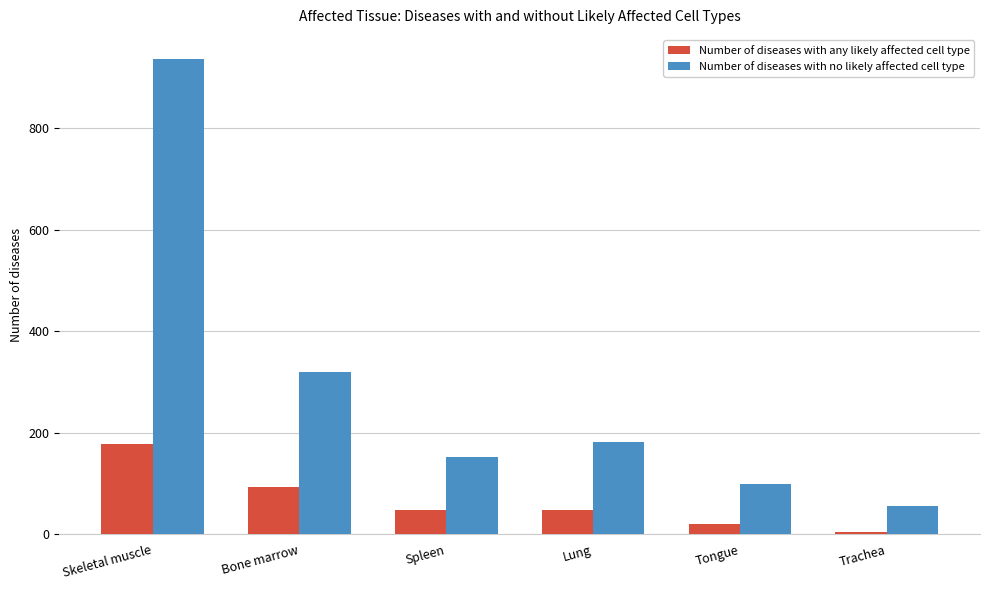

List the series in order of their overall mean, lowest first.

Number of diseases with any likely affected cell type, Number of diseases with no likely affected cell type